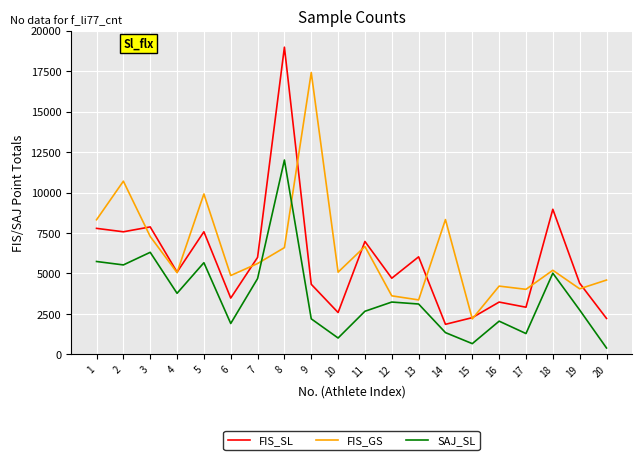

What is the approximate value of FIS_GS at 16, to the nearest 10?

4220